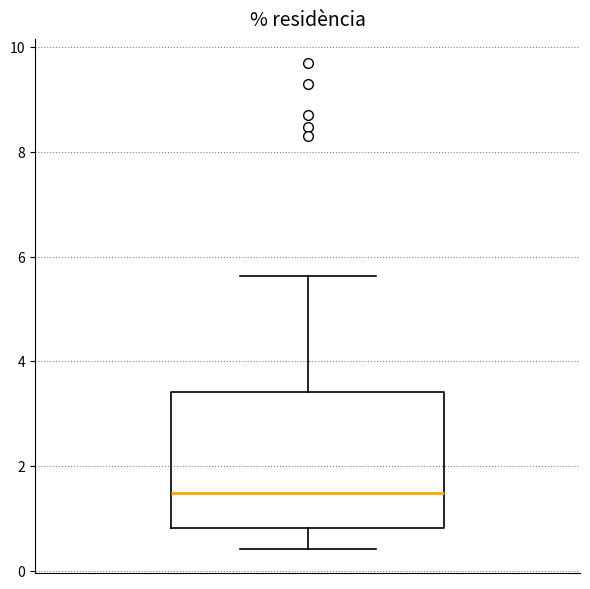

Transcribe this box plot: give where the median line is, the range the box spans, and where the two whiskers end, as read against the y-axis. The values are not printed on the chart, so give them approximately, as read against the axis.

median 1.4, box 0.8 to 3.4, whiskers 0.4 to 5.6